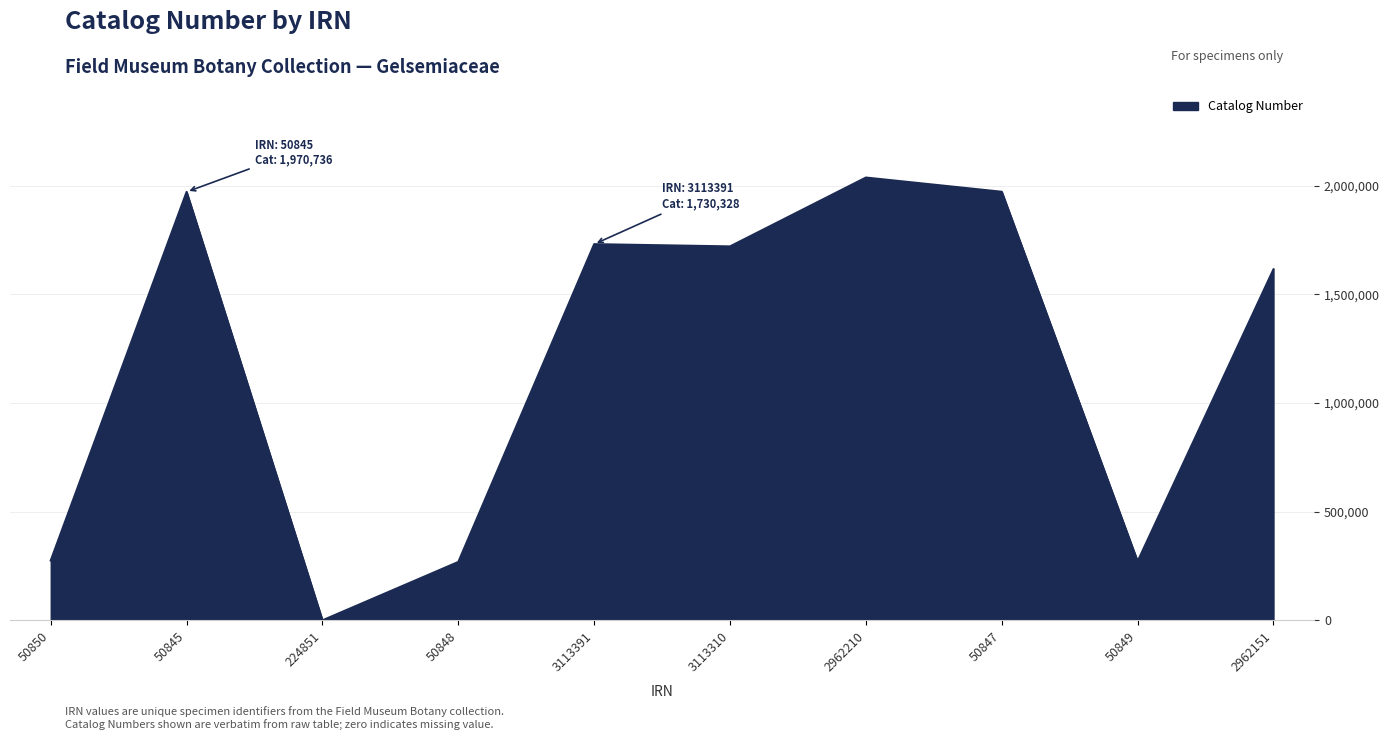

What is the sum of the values at 2962210 and 50850?

2311853